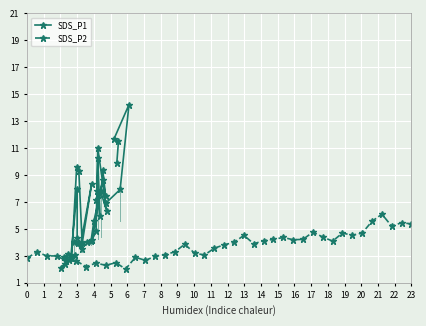

What is the sum of all SDS_P2 values?

149.9